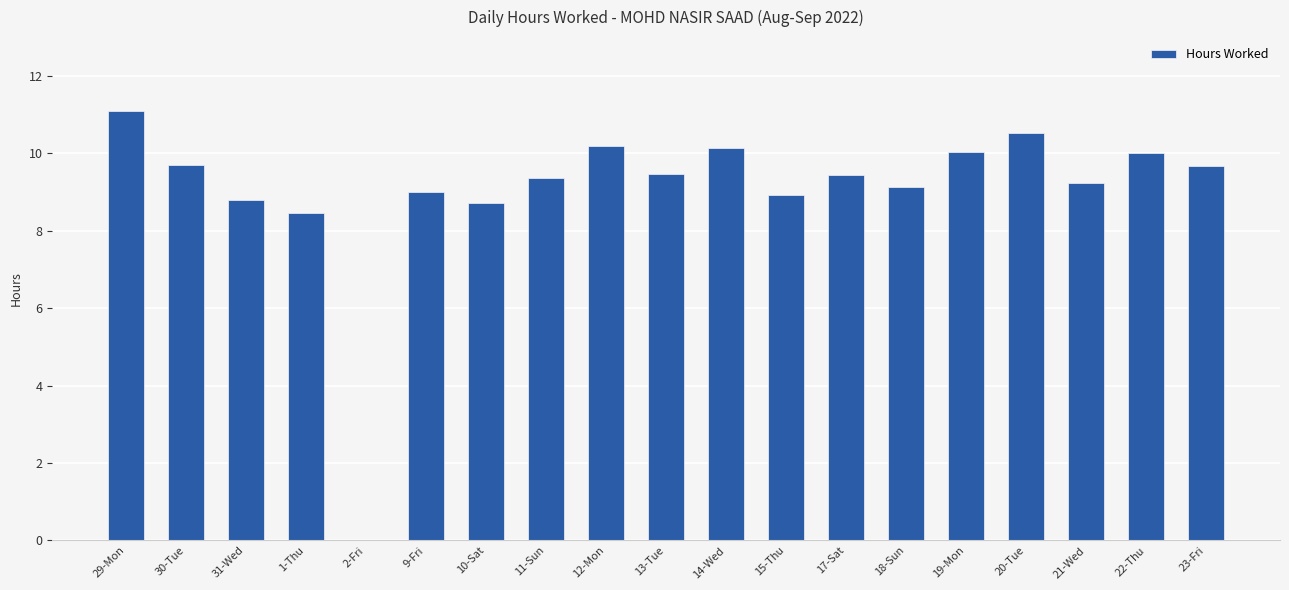

The value at 29-Mon is 19.8. True or false?

False